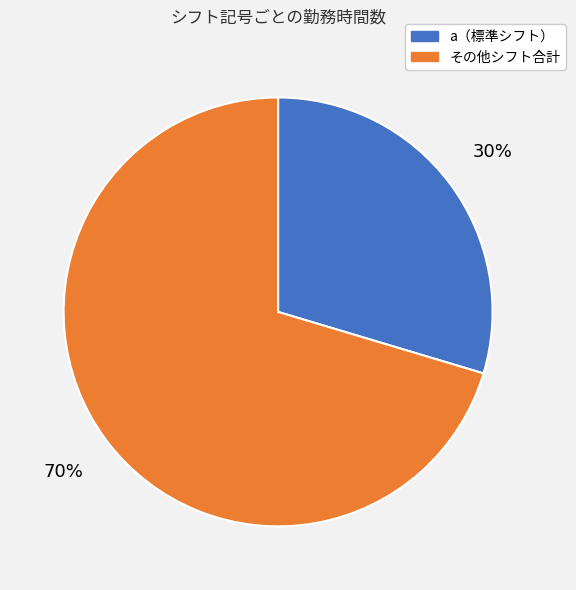

Does any single category account for the majority?

Yes